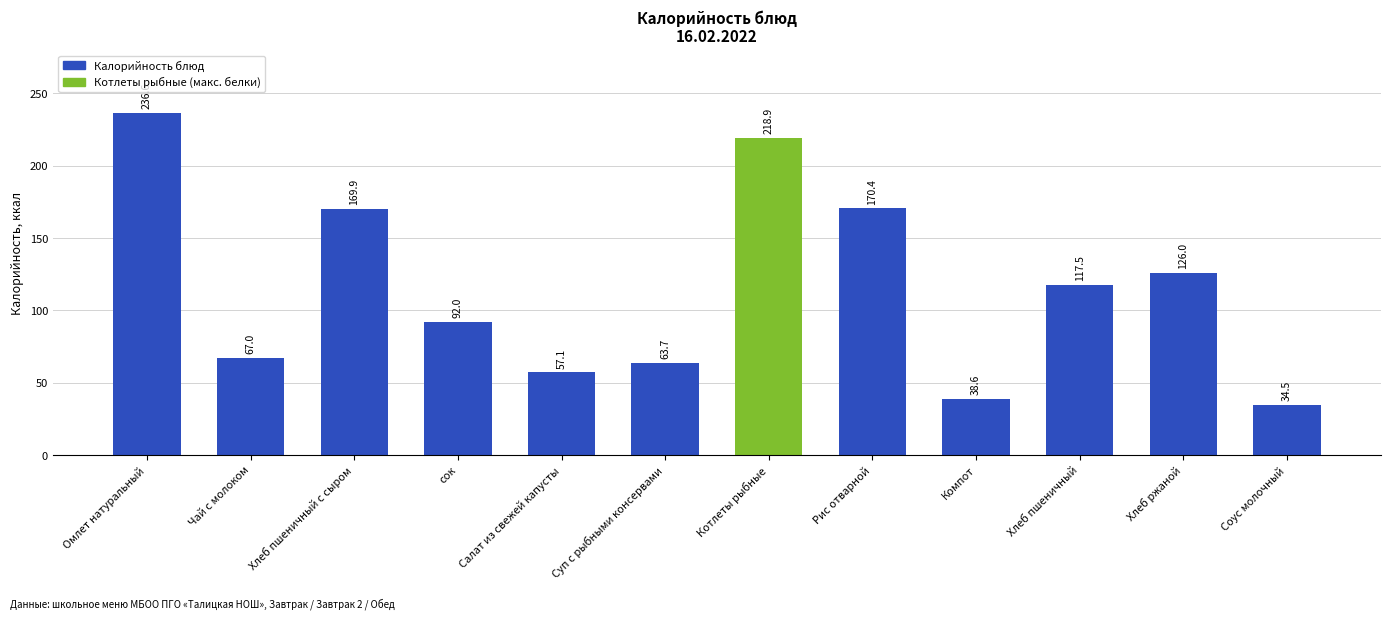

Are the bars grouped side by side (vs. stacked)?

No